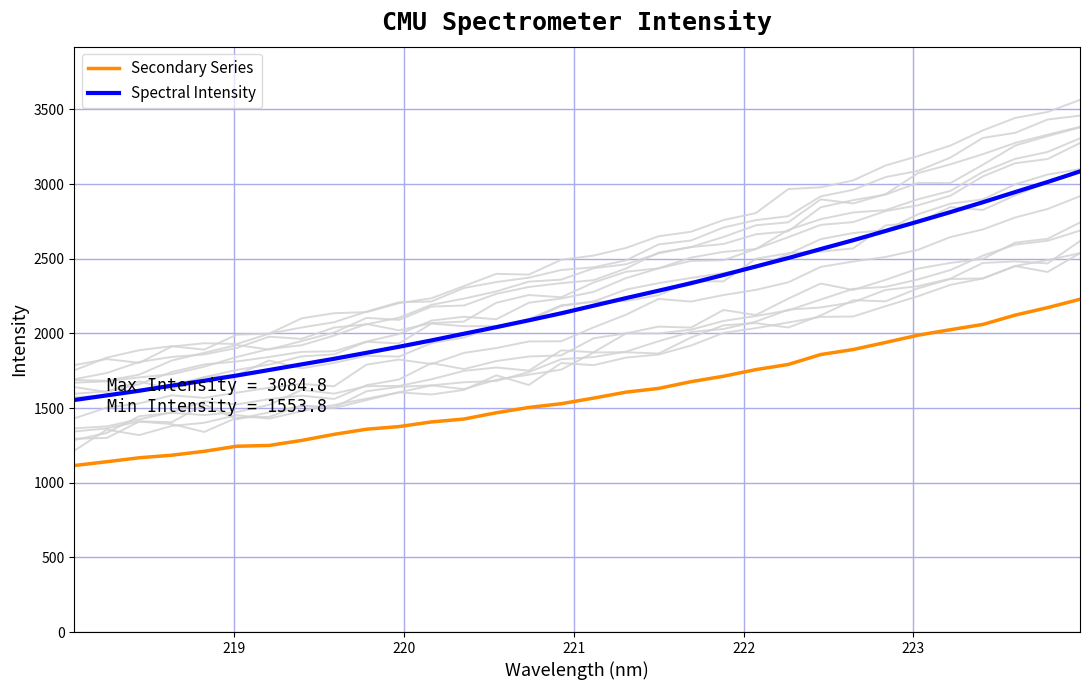

True or false: Spectral Intensity and Secondary Series cross at least once.

False